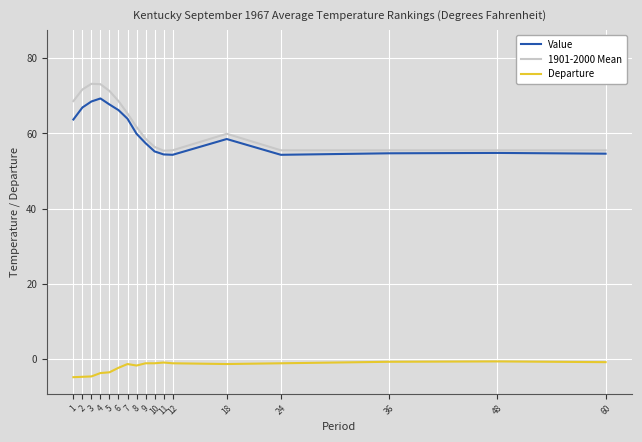

Where is the first local minimum for Value?

12